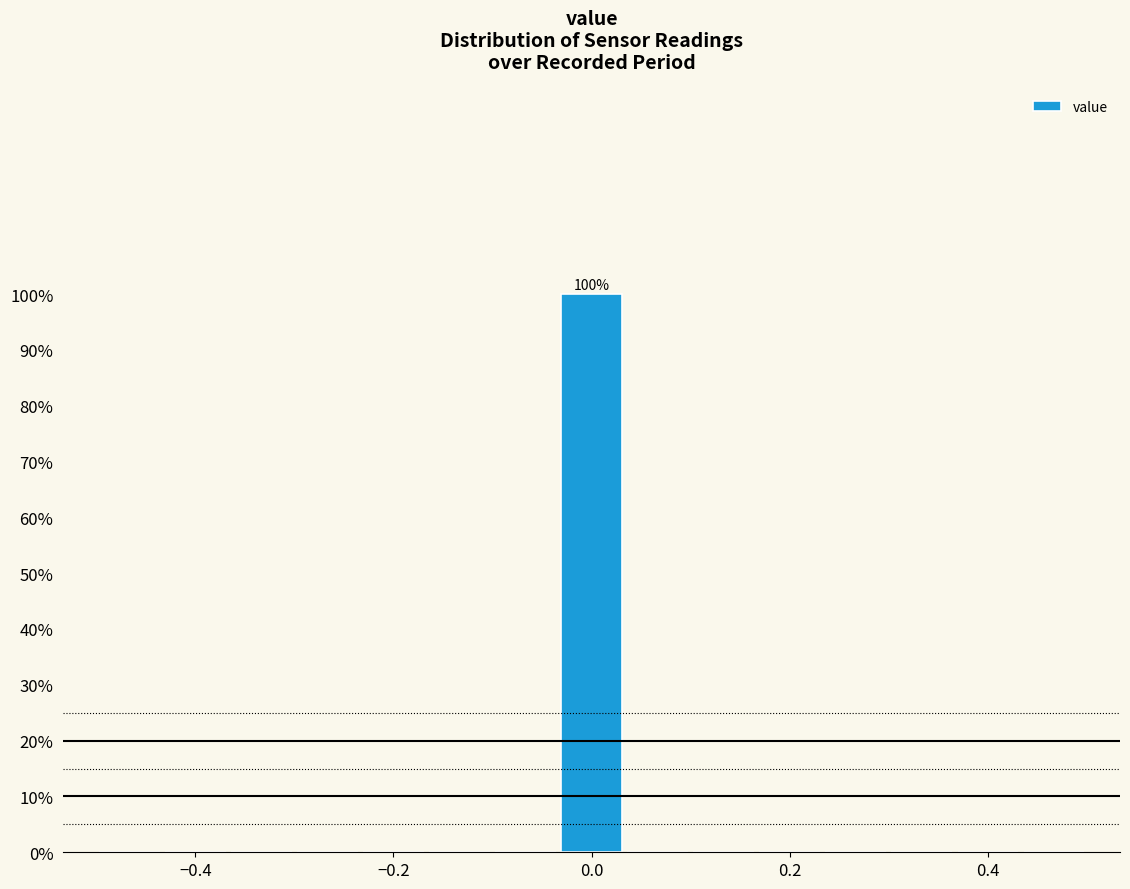

Around what value on the x-axis is the tallest bar? Give the approximate position of its centre, as read against the axis.

0.00